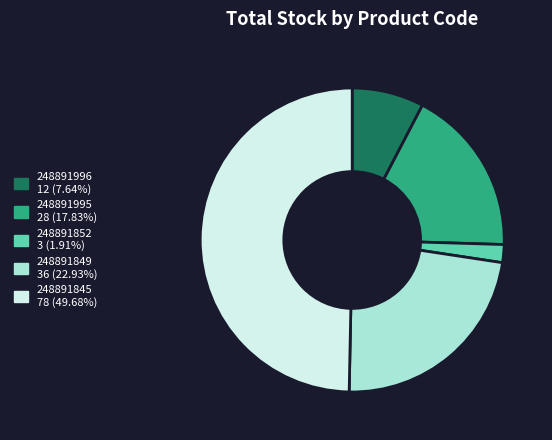

Does 248891995 represent more than half of the total?

No